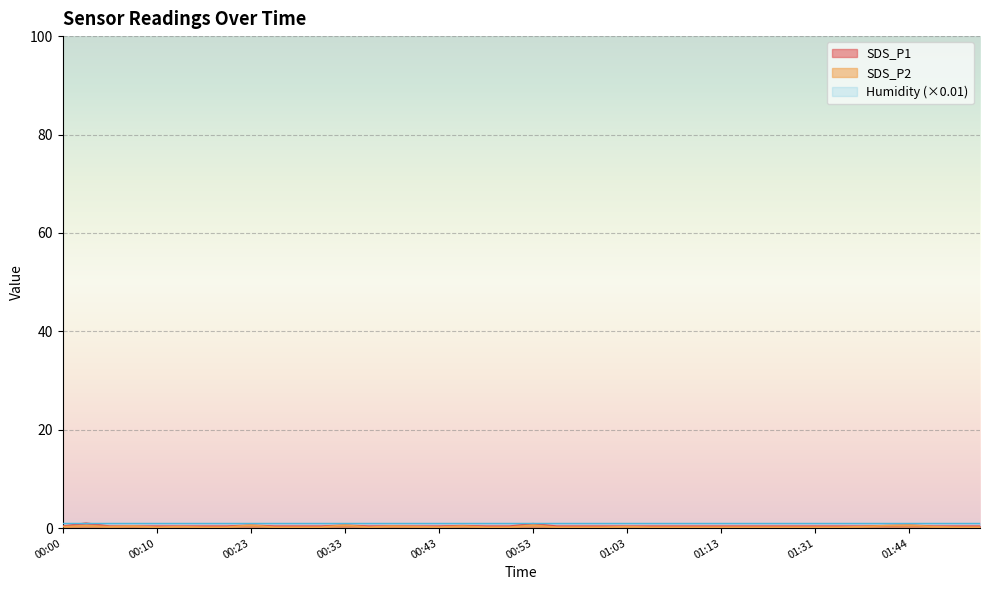

True or false: SDS_P1 and SDS_P2 cross at least once.

False